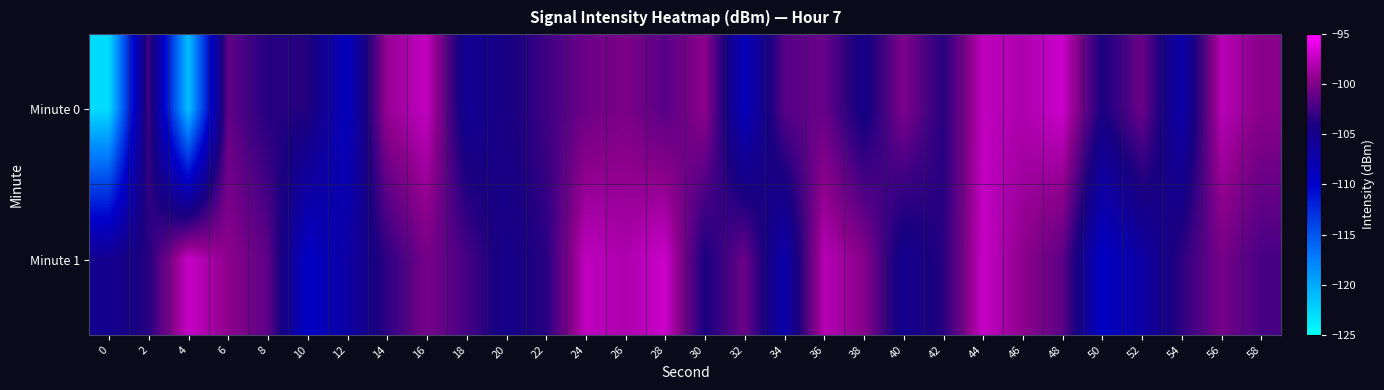

What is the spread (max minus min) of values at 14?

4.1